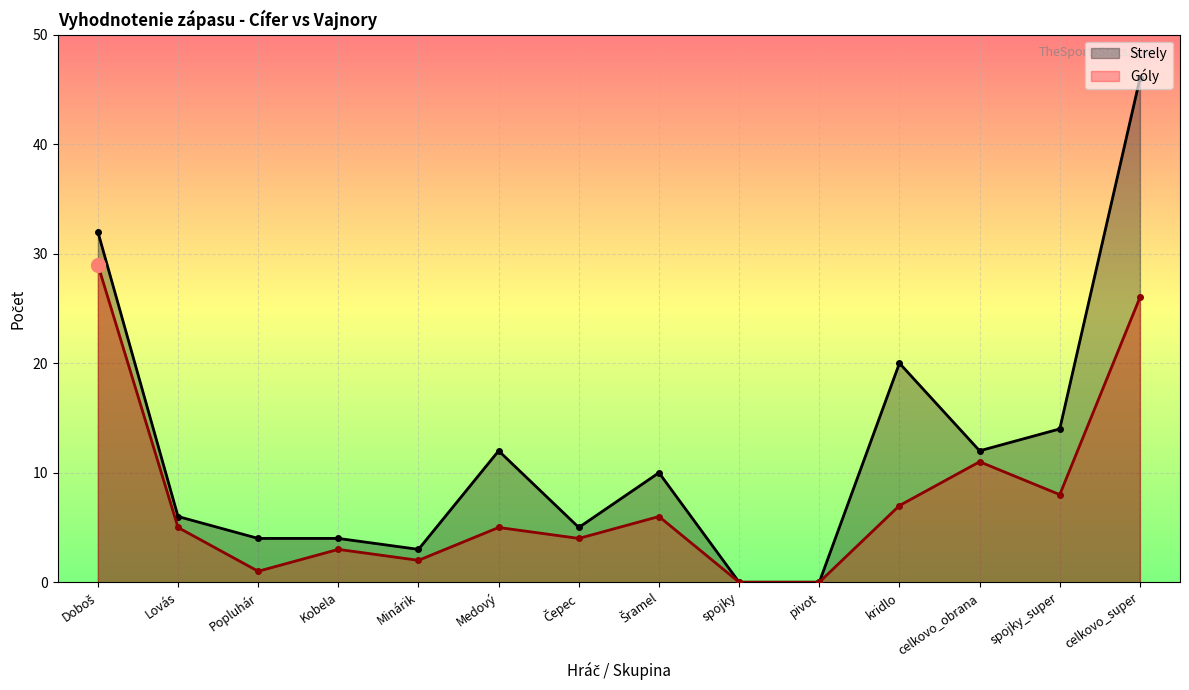

What are all the series names shown in the legend?

Strely, Góly